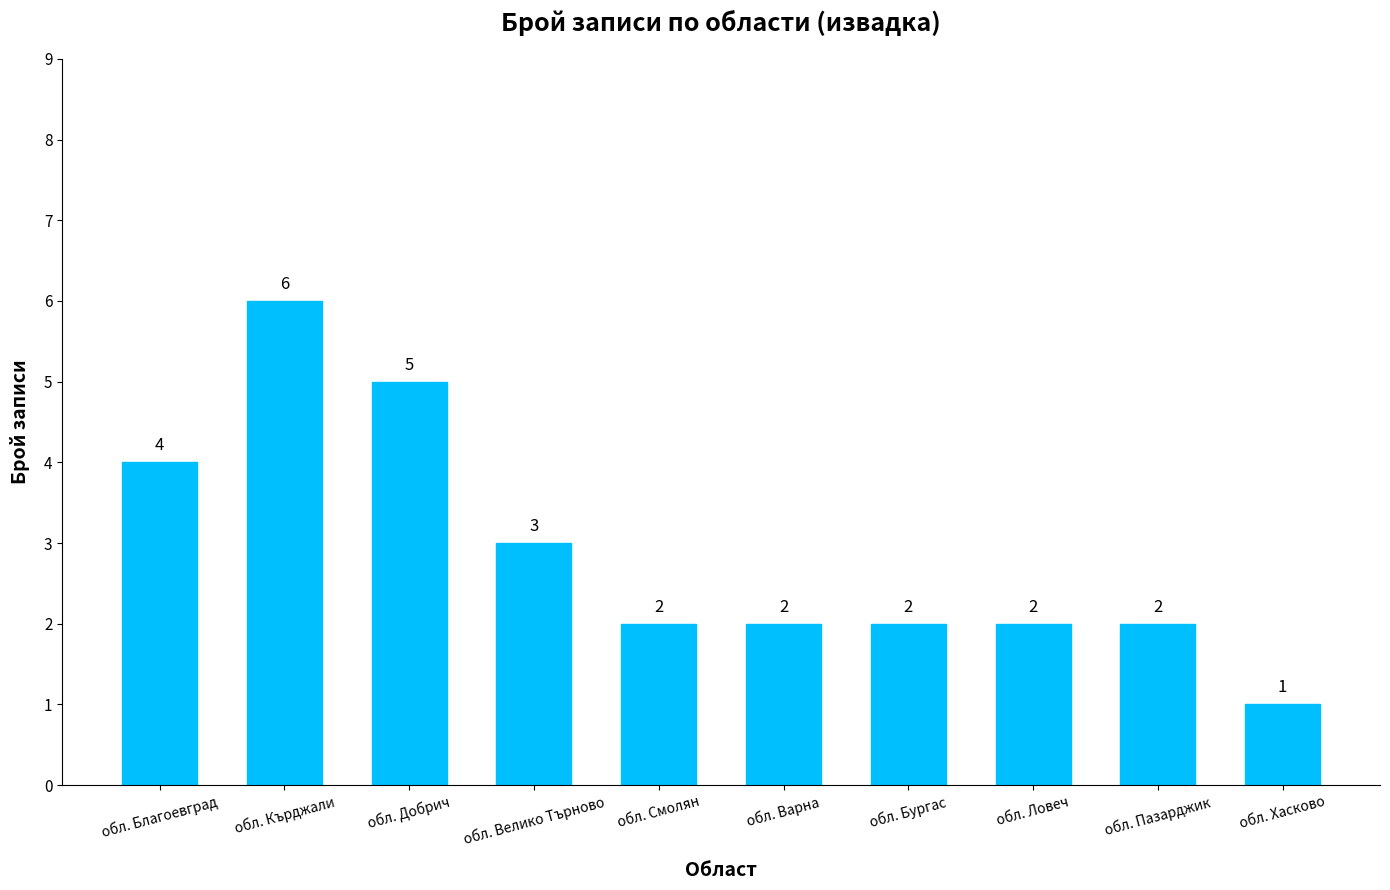

Reading right to left, extract all data points from this chart.

1	2	2	2	2	2	3	5	6	4